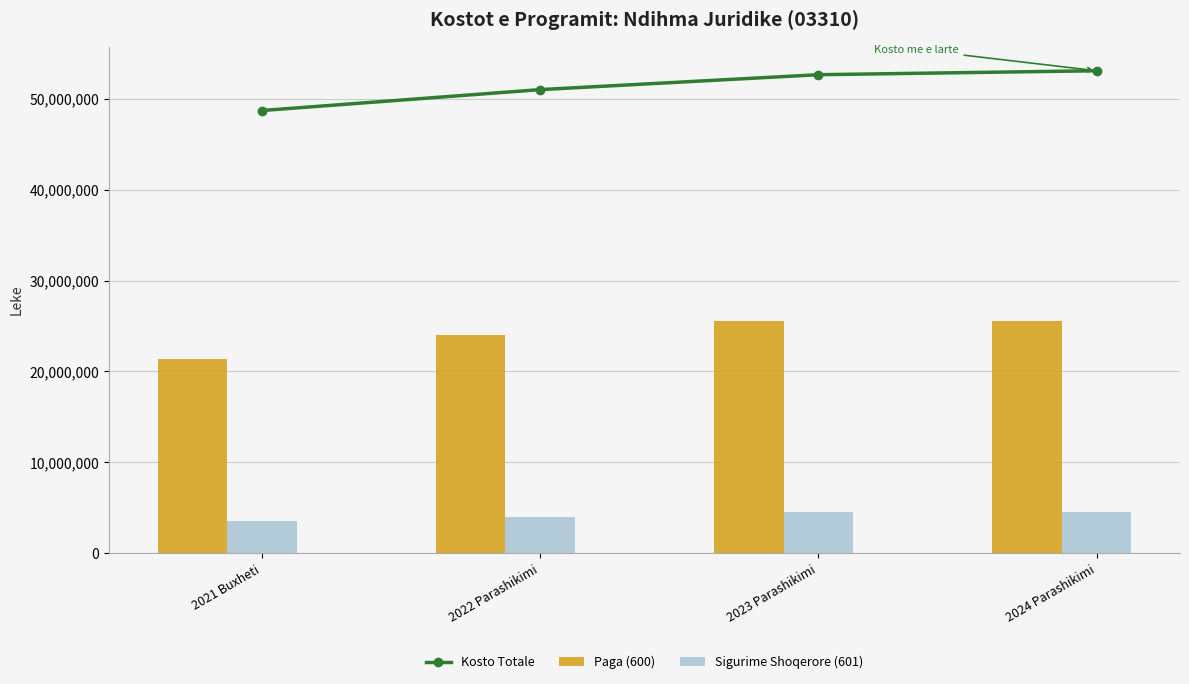

At which category is the sum across all series the highest?

2024 Parashikimi